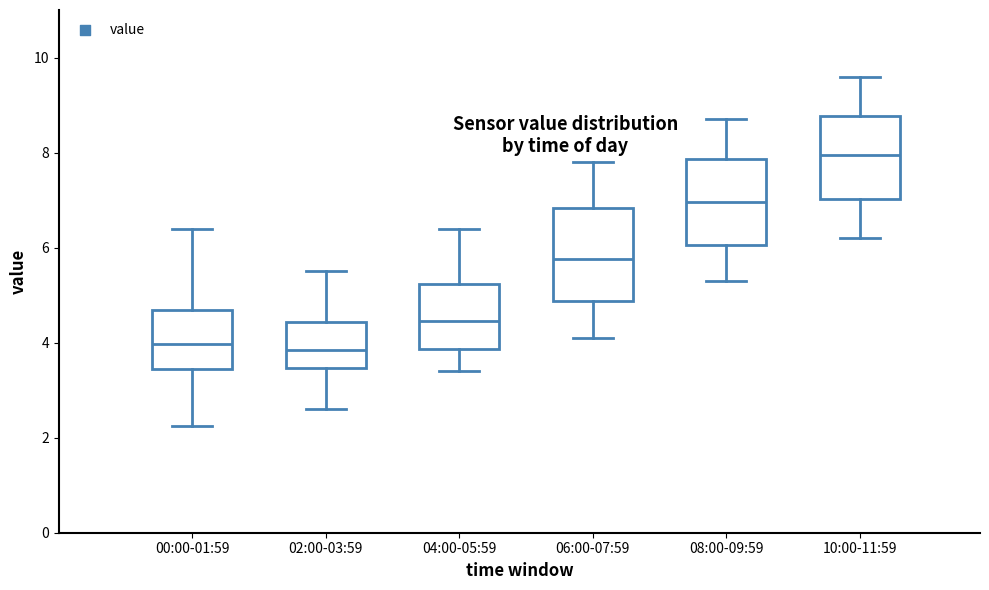

Reading left to right, transcribe this box plot: for each box, give where its median line is, the range the box spans, and where its two whiskers end, as read against the y-axis. The values are not printed on the chart, so give them approximately, as read against the axis.

00:00-01:59: median 4.0, box 3.4 to 4.6, whiskers 2.2 to 6.4
02:00-03:59: median 3.8, box 3.4 to 4.4, whiskers 2.6 to 5.6
04:00-05:59: median 4.4, box 3.8 to 5.2, whiskers 3.4 to 6.4
06:00-07:59: median 5.8, box 4.8 to 6.8, whiskers 4.2 to 7.8
08:00-09:59: median 7.0, box 6.0 to 7.8, whiskers 5.4 to 8.8
10:00-11:59: median 8.0, box 7.0 to 8.8, whiskers 6.2 to 9.6